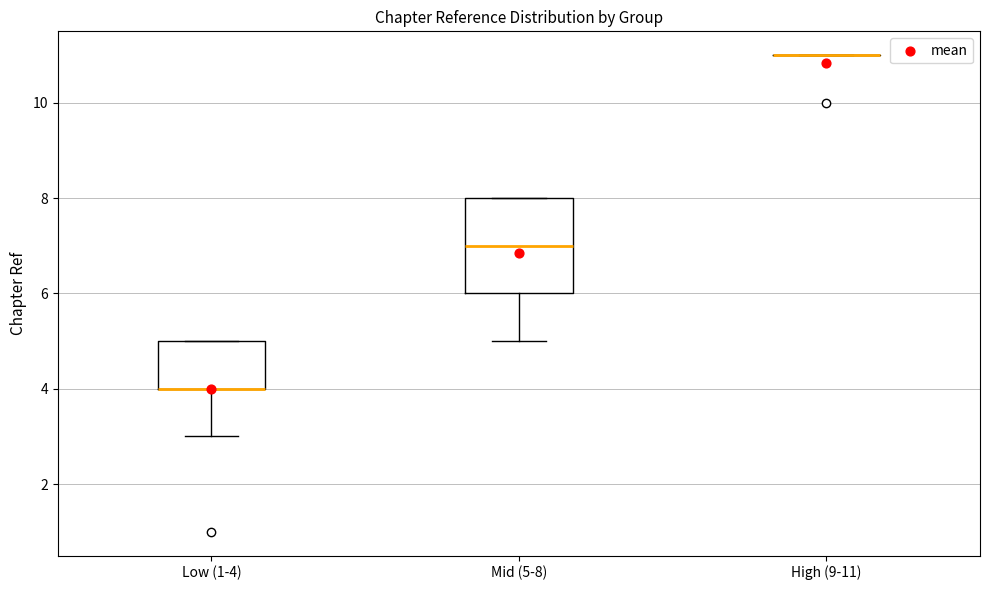

Which box is the tallest, from its lower edge to its upper edge?

Mid (5-8)